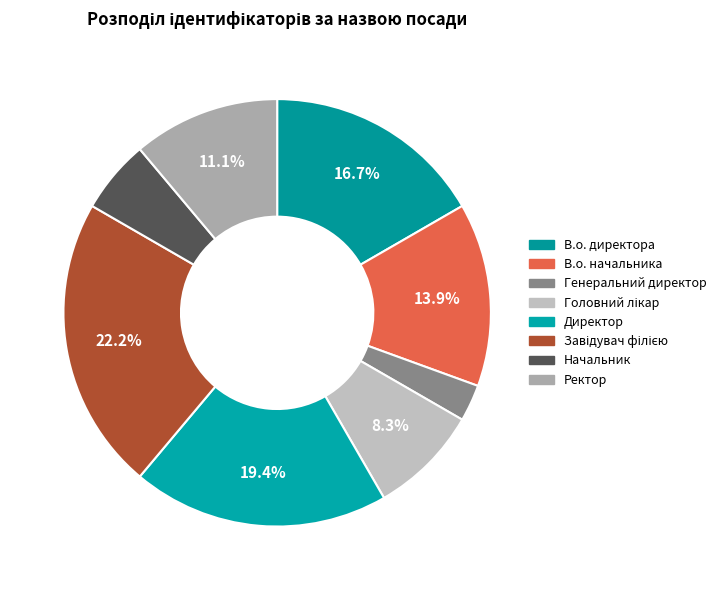

How many slices are in this pie chart?

8